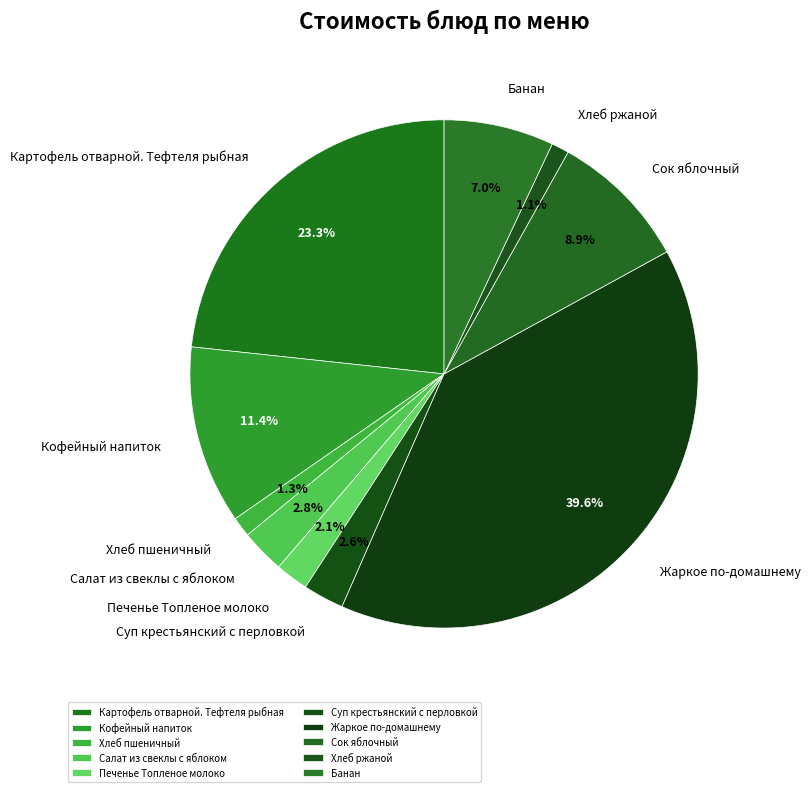

Is there a majority slice in this chart?

No